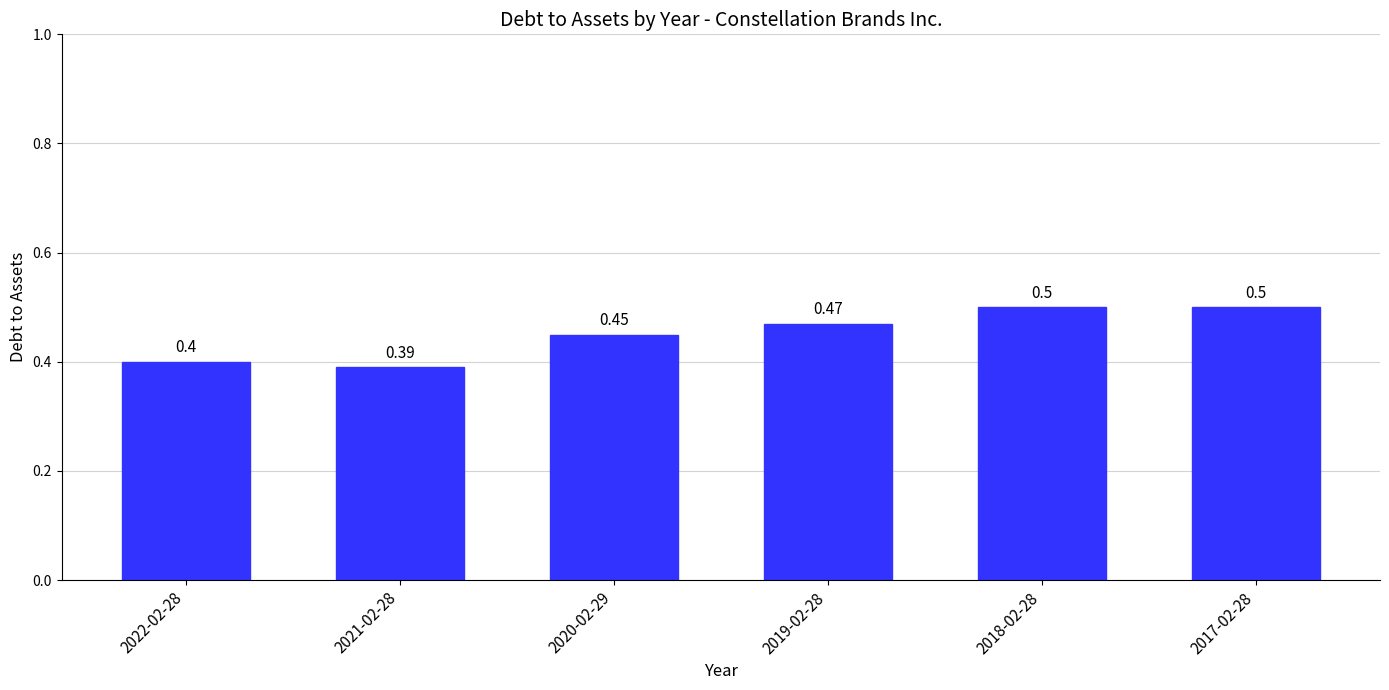

At which label is the value closest to 0?

2021-02-28